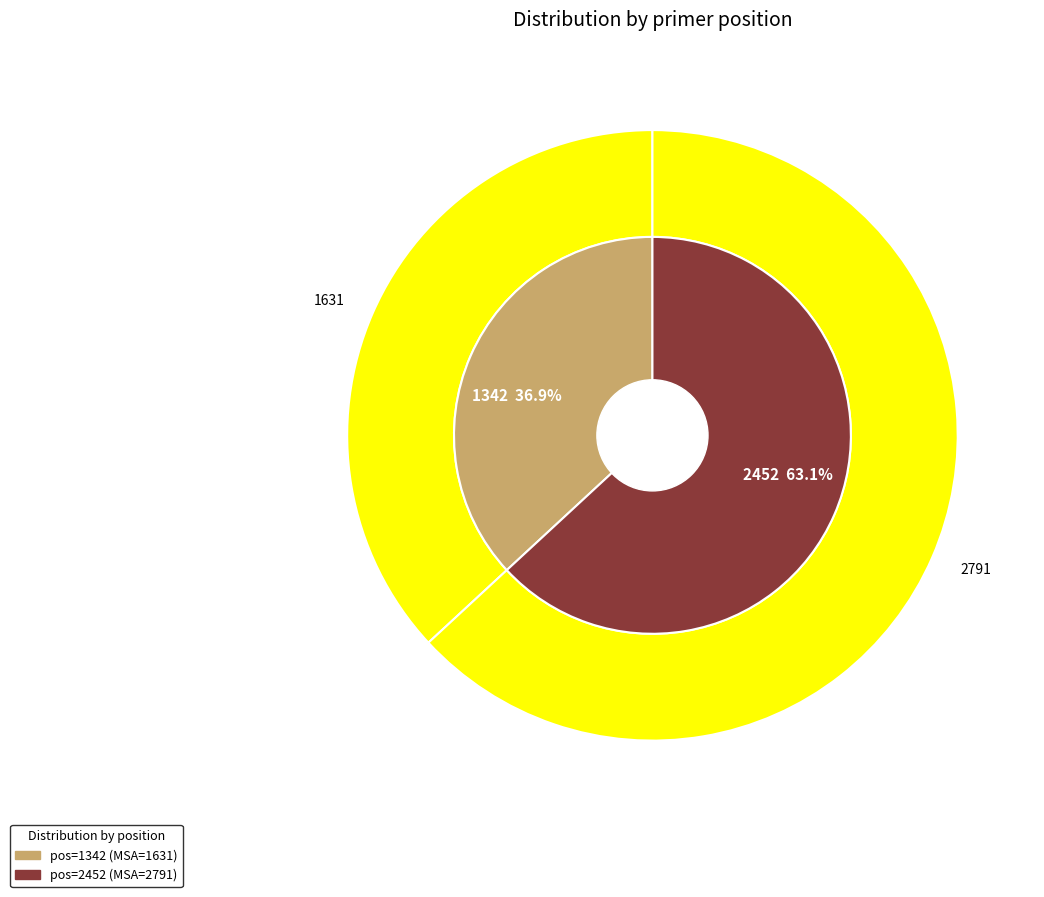

To the nearest percent, what is the difference between the 1342 and 2452 slice percentages?

26%